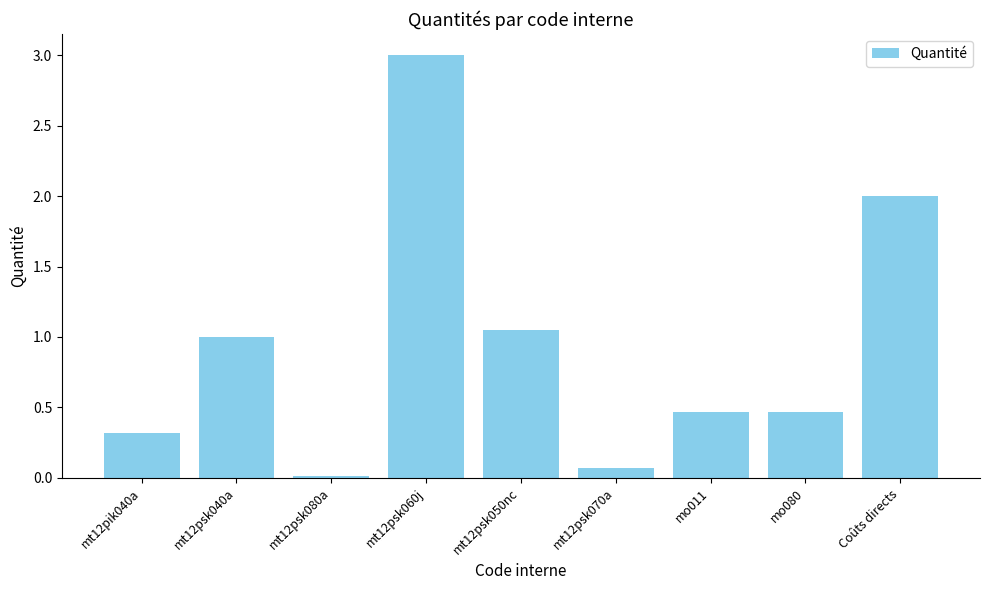

What is the label of the 6th bar from the left?

mt12psk070a